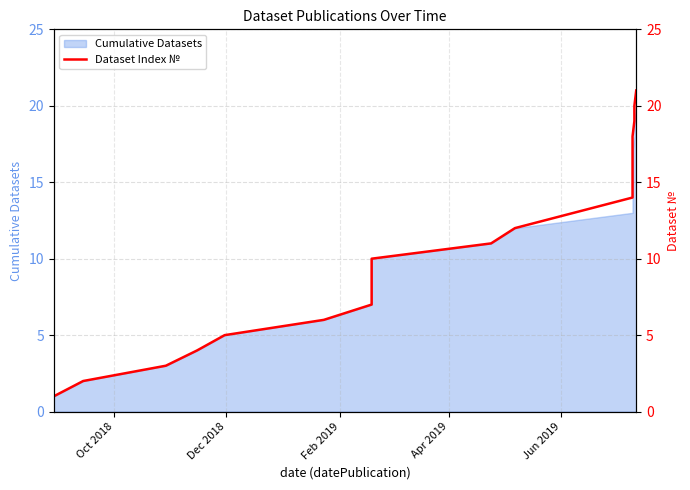

What is the minimum value shown in the chart?

1